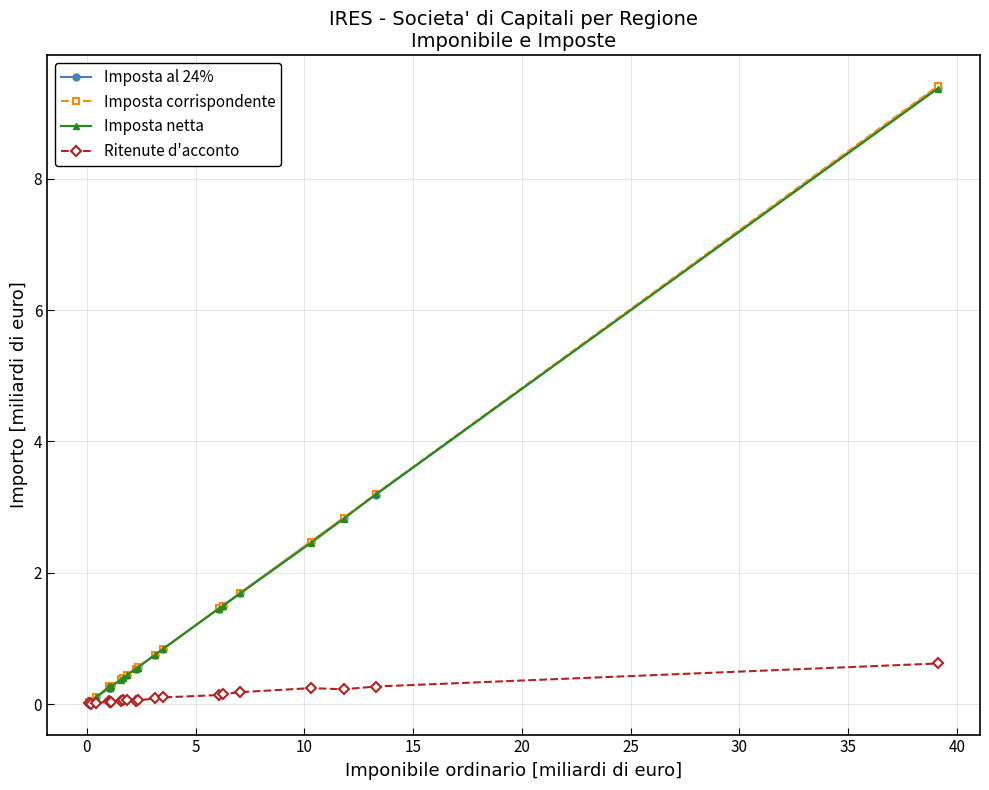

Which series has the largest range (max minus min)?

Imposta corrispondente